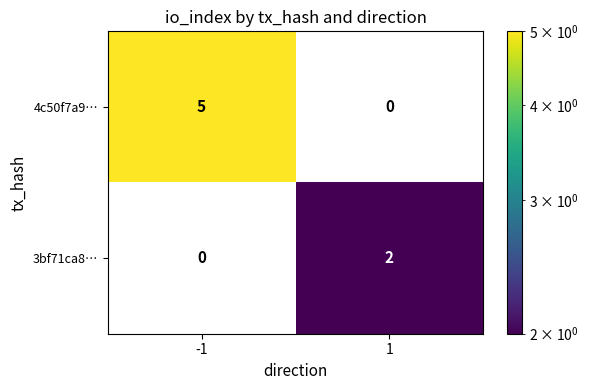

True or false: 3bf71ca8… has a value of 1 at -1.

False